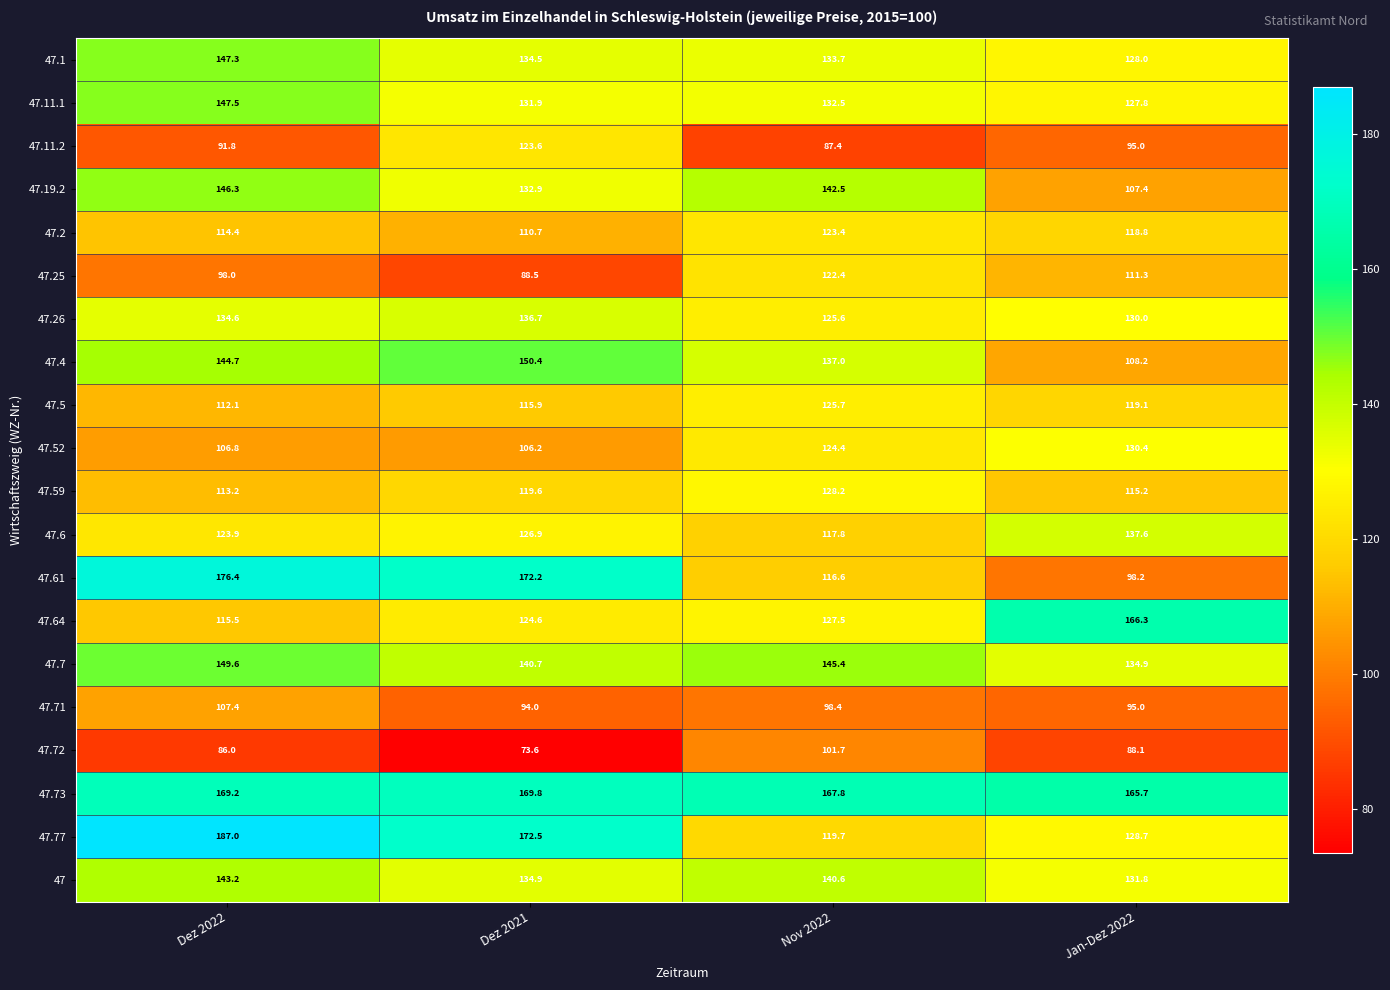

How many data points does each series have?

4